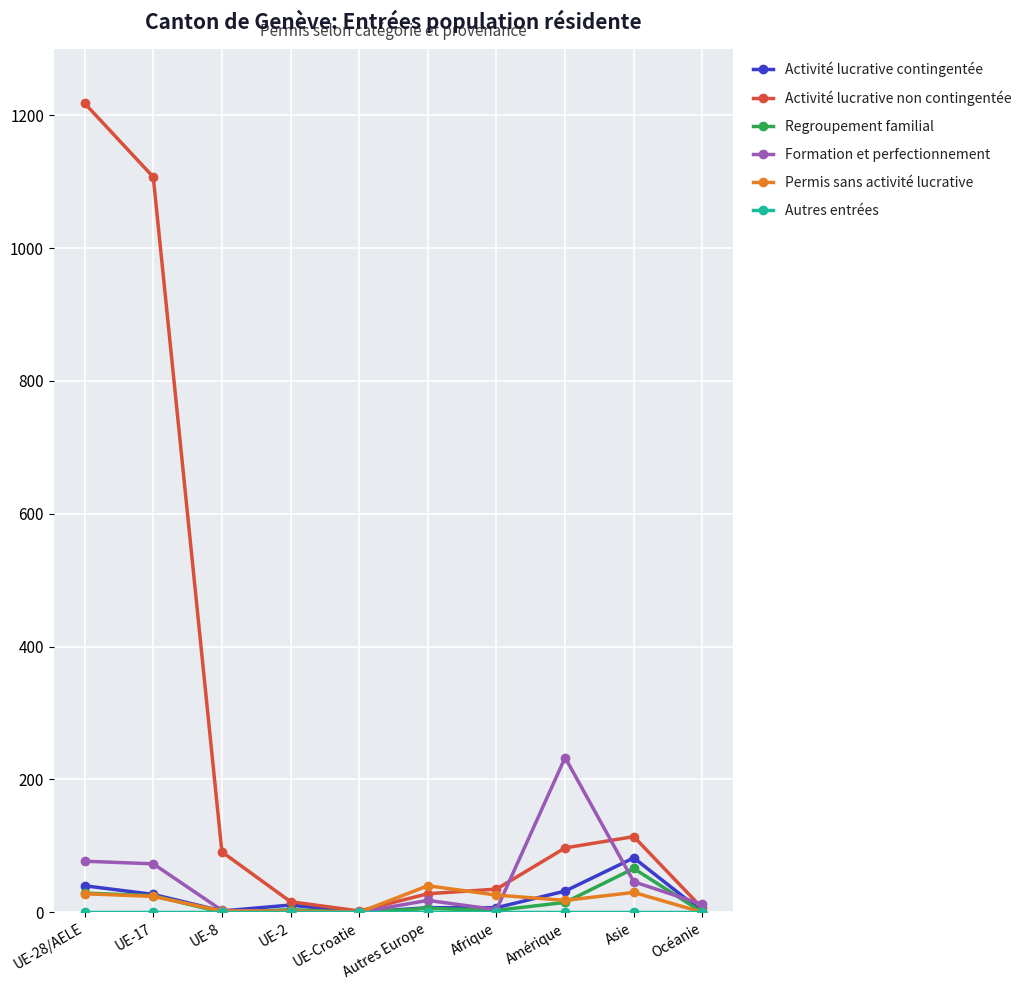

What is the label of the 5th point from the left?

UE-Croatie